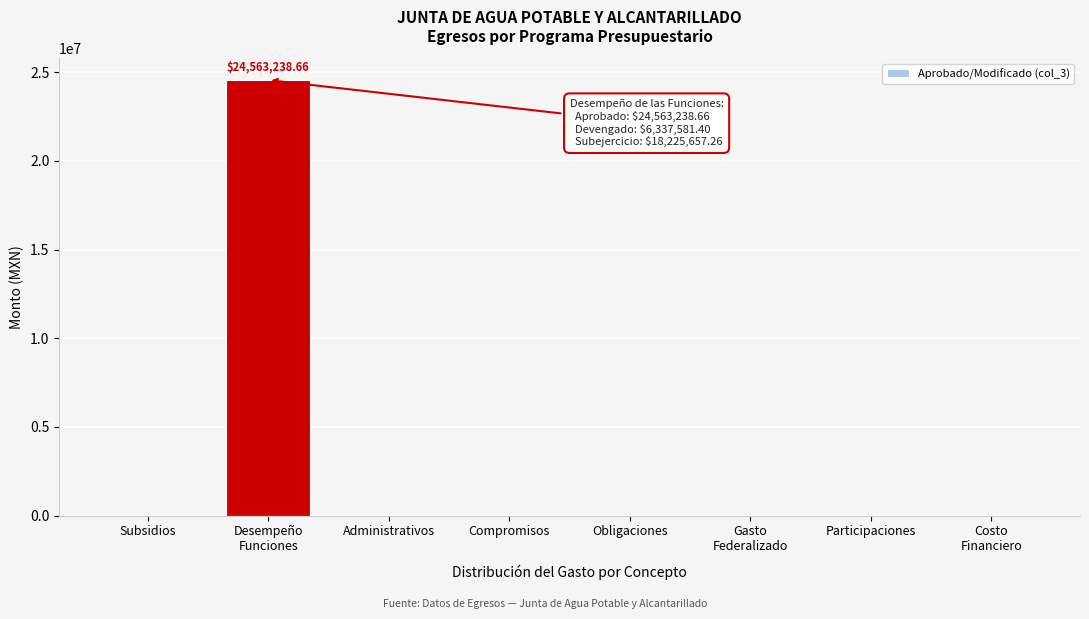

What is the sum of all values?

24563238.7